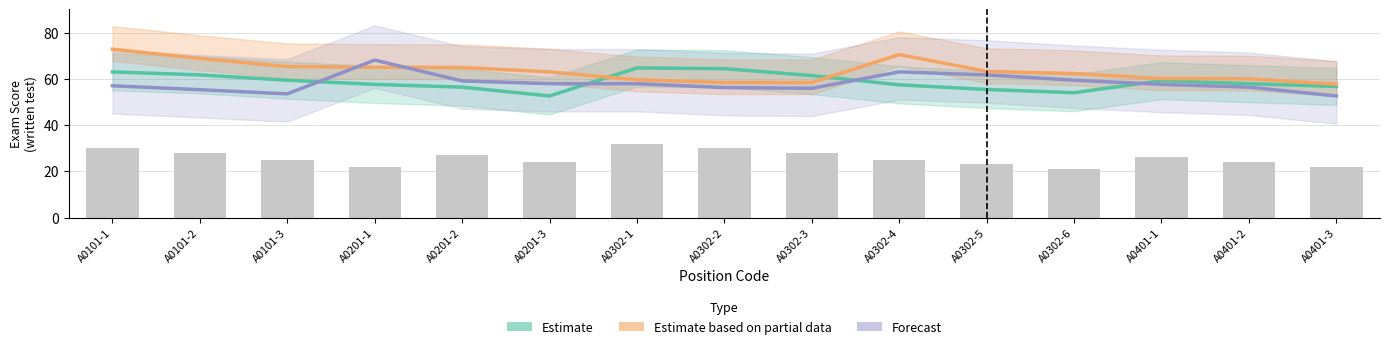

What is the difference between the Estimate values at A0302-2 and A0302-5?

9.0